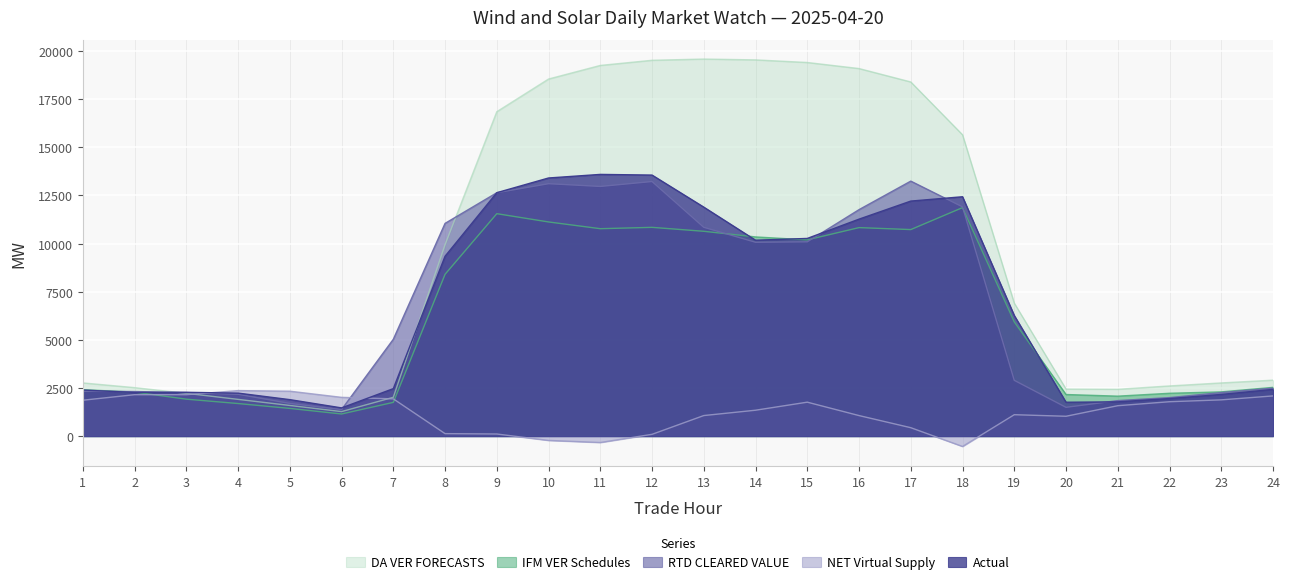

What is the average value of the NET Virtual Supply series?

1218.2